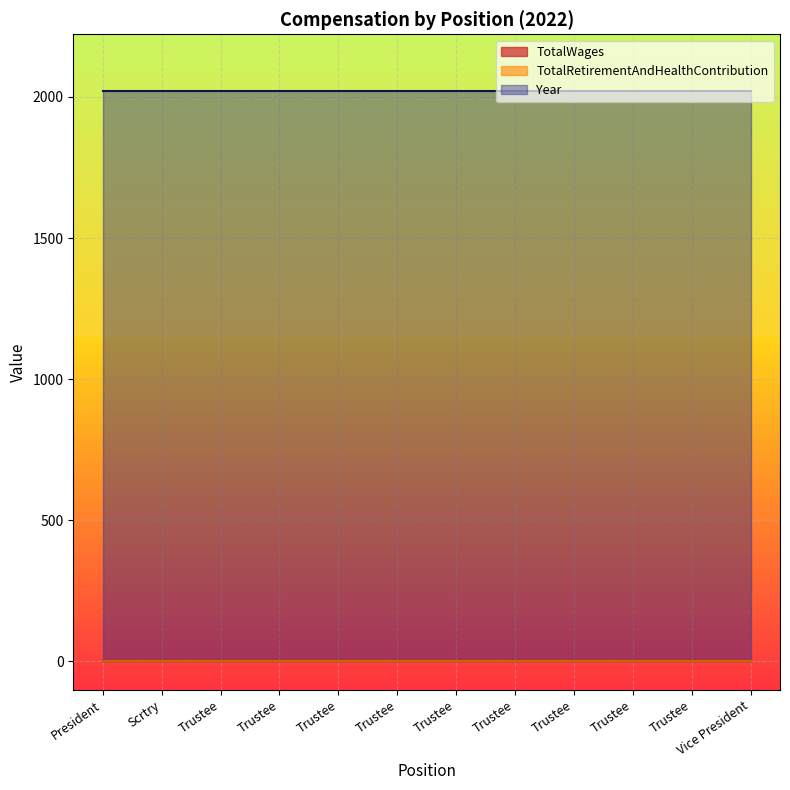

At which label is TotalWages closest to 0?

President